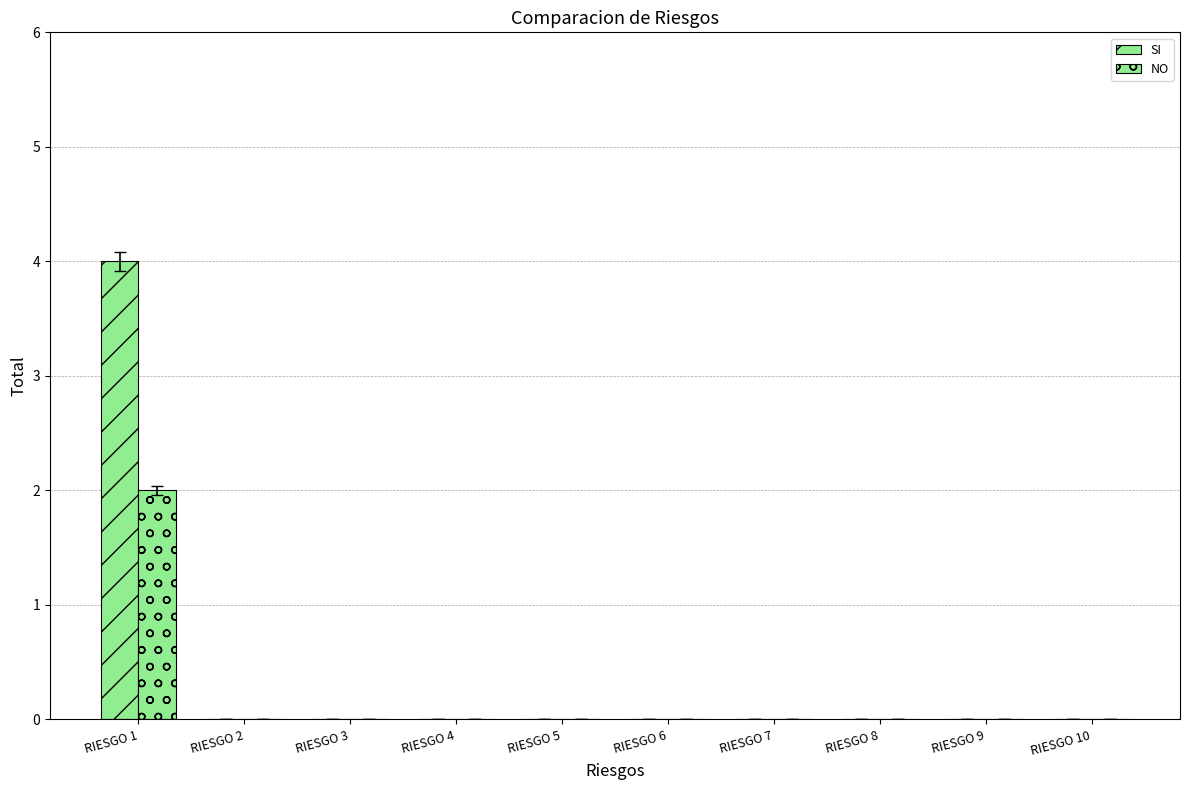

Are the bars grouped side by side (vs. stacked)?

Yes